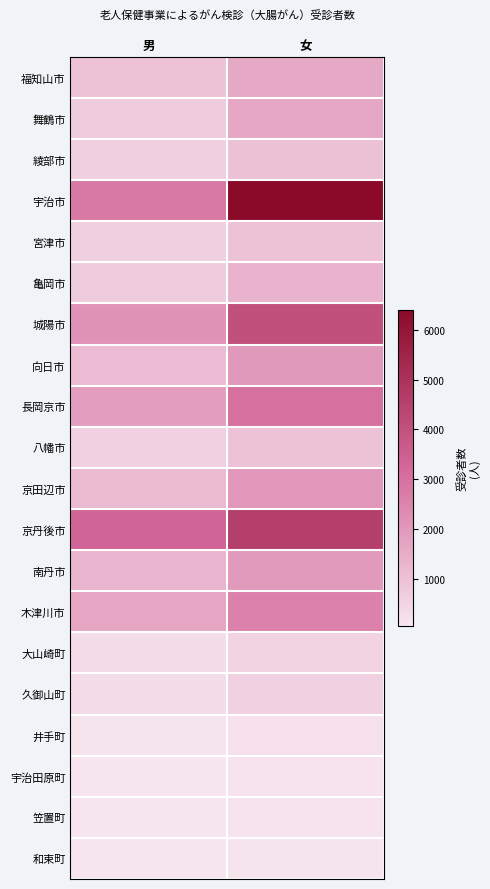

Reading left to right, list all the values displayed in this chart.

福知山市: 男=973	女=1604
舞鶴市: 男=708	女=1627
綾部市: 男=617	女=977
宇治市: 男=2793	女=6397
宮津市: 男=610	女=974
亀岡市: 男=708	女=1344
城陽市: 男=2137	女=4037
向日市: 男=1103	女=1966
長岡京市: 男=1844	女=3013
八幡市: 男=587	女=953
京田辺市: 男=1150	女=2022
京丹後市: 男=3351	女=4579
南丹市: 男=1315	女=1944
木津川市: 男=1673	女=2603
大山崎町: 男=329	女=541
久御山町: 男=296	女=602
井手町: 男=119	女=217
宇治田原町: 男=59	女=158
笠置町: 男=83	女=142
和束町: 男=95	女=120